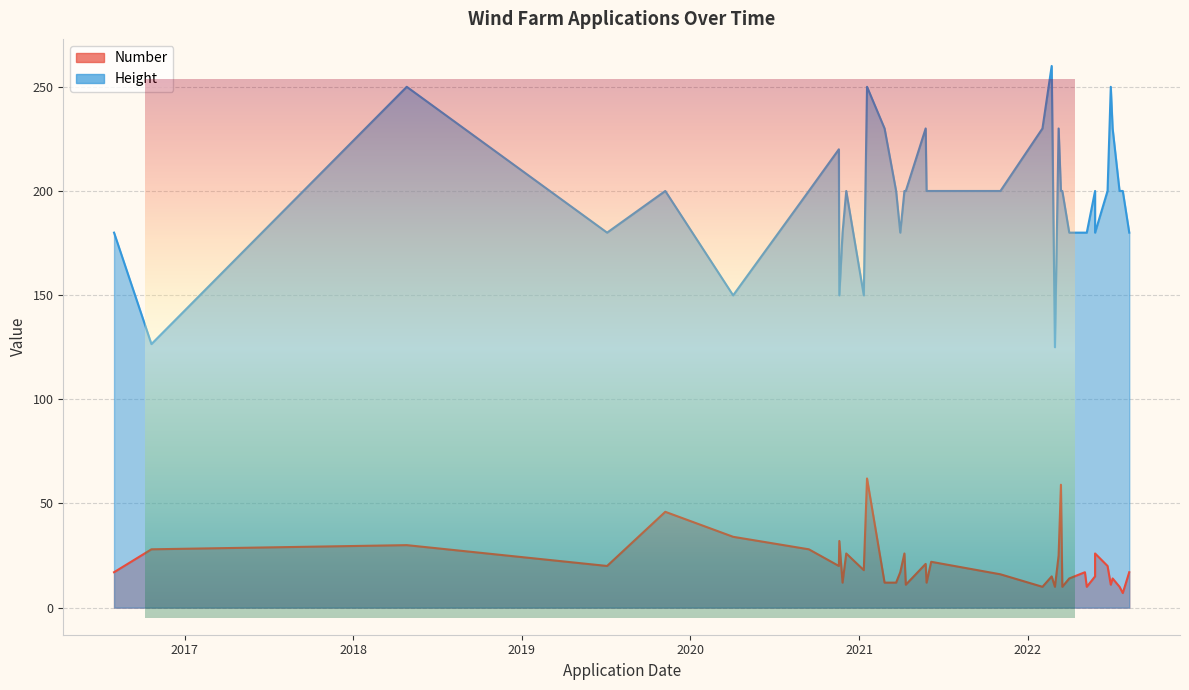

What are all the series names shown in the legend?

Number, Height